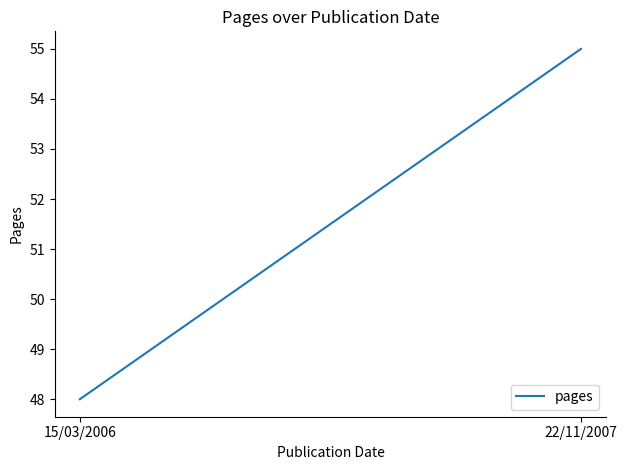

At which category does the chart reach its minimum across all series?

15/03/2006